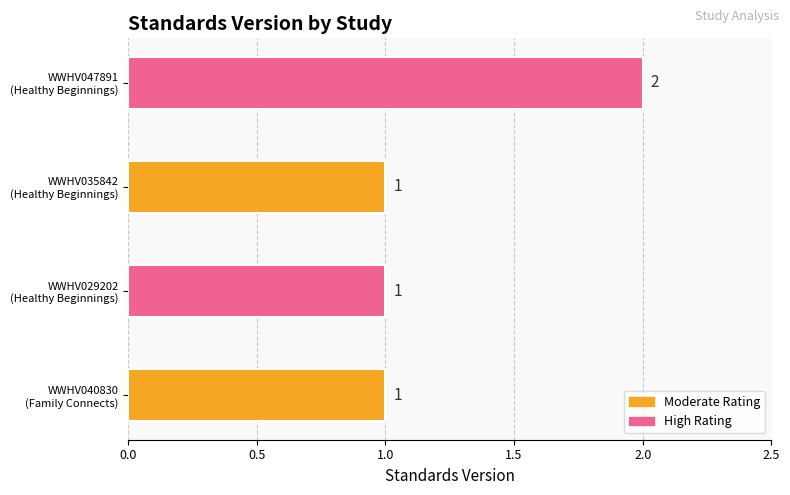

What is the average value?

1